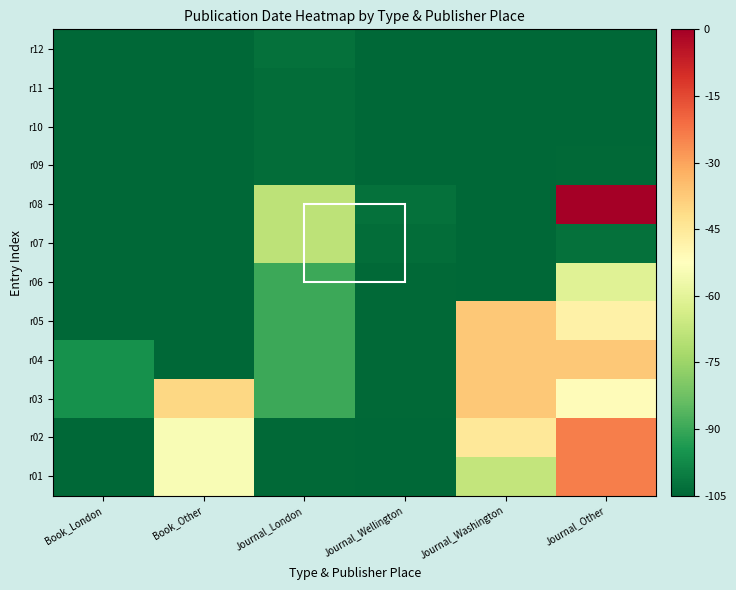

What is the spread (max minus min) of values at Journal_Washington?

68.1